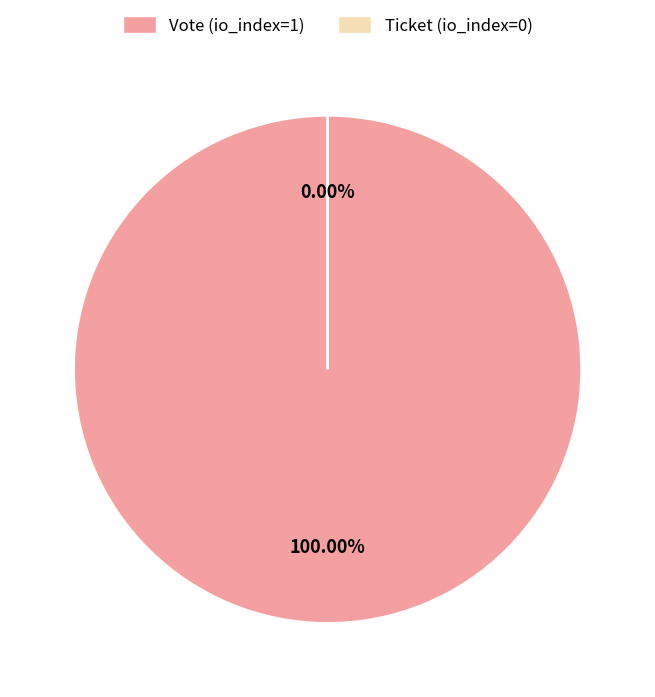

The Vote (io_index=1) slice represents 93% of the pie. True or false?

False